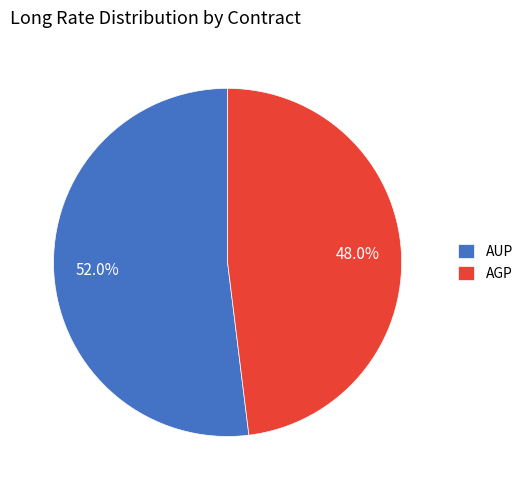

To the nearest percent, what is the combined percentage of AUP and AGP?

100%